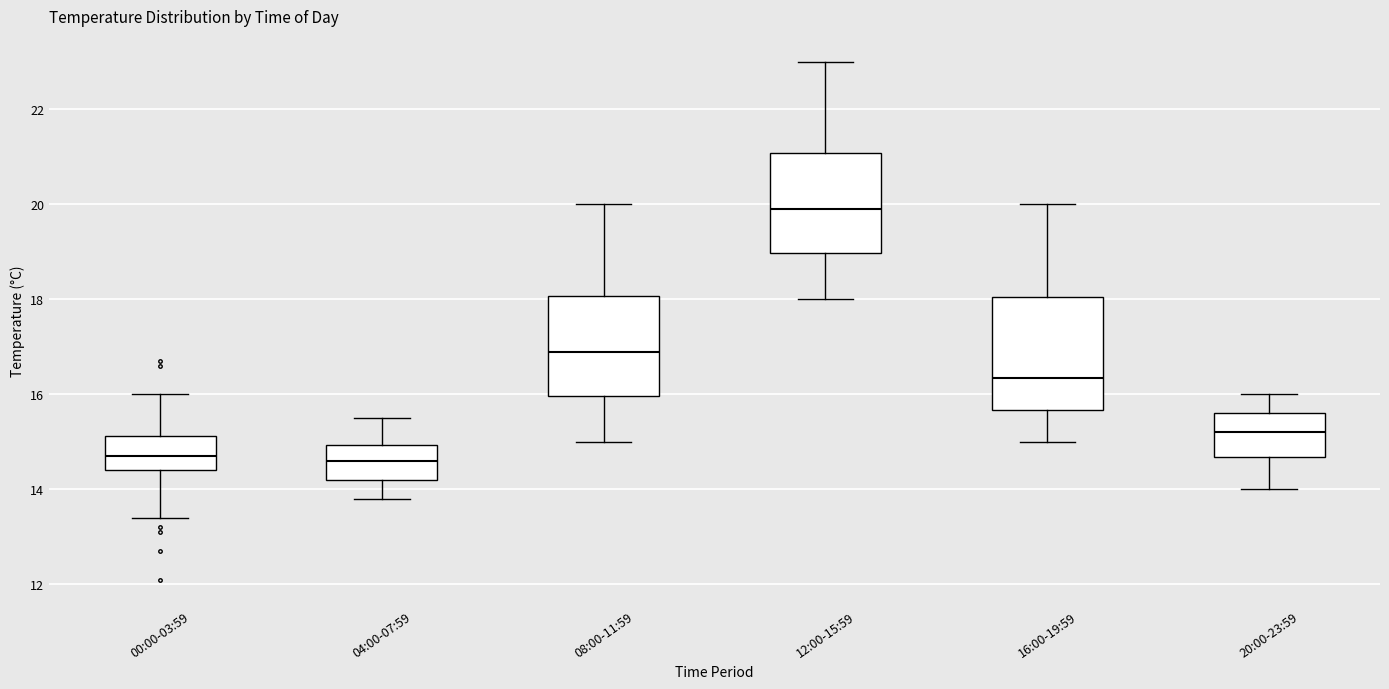

Reading left to right, transcribe this box plot: for each box, give where its median line is, the range the box spans, and where its two whiskers end, as read against the y-axis. The values are not printed on the chart, so give them approximately, as read against the axis.

00:00-03:59: median 14.8, box 14.4 to 15.2, whiskers 13.4 to 16.0
04:00-07:59: median 14.6, box 14.2 to 15.0, whiskers 13.8 to 15.6
08:00-11:59: median 17.0, box 16.0 to 18.0, whiskers 15.0 to 20.0
12:00-15:59: median 20.0, box 19.0 to 21.0, whiskers 18.0 to 23.0
16:00-19:59: median 16.4, box 15.6 to 18.0, whiskers 15.0 to 20.0
20:00-23:59: median 15.2, box 14.6 to 15.6, whiskers 14.0 to 16.0